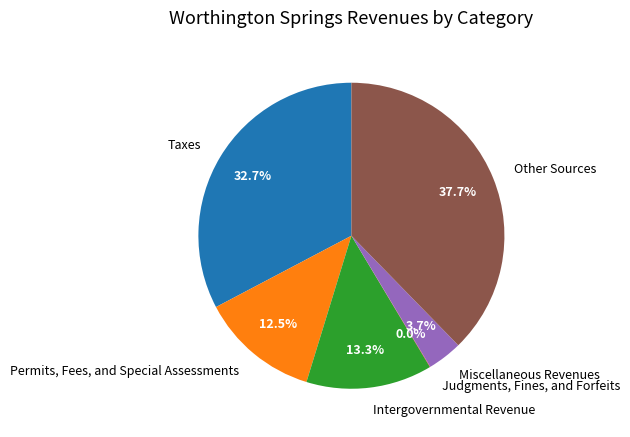

To the nearest percent, what is the difference between the largest and smallest slice percentages?

38%